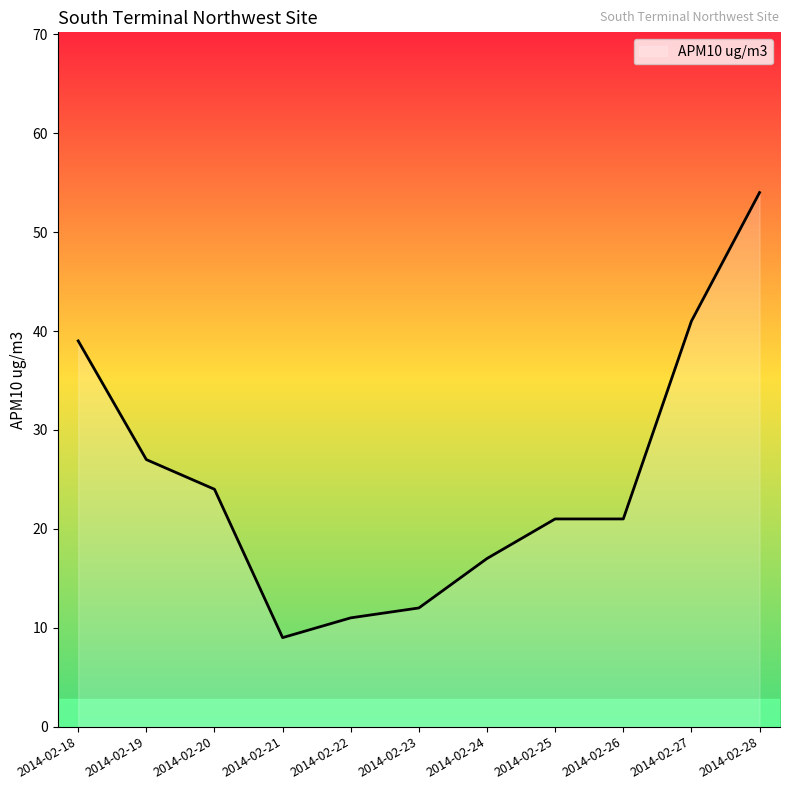

The value at 2014-02-25 is 21. True or false?

True